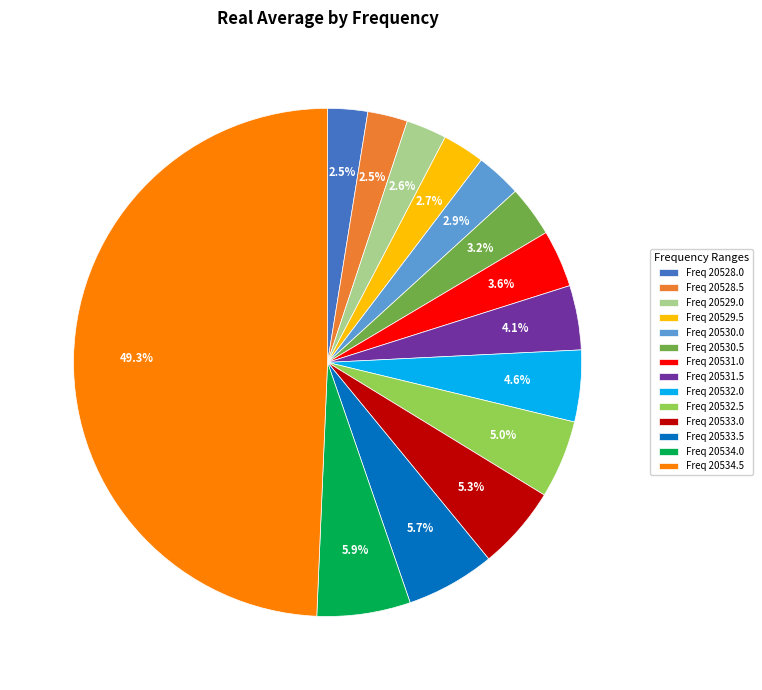

What is the largest slice in the pie chart?

Freq 20534.5